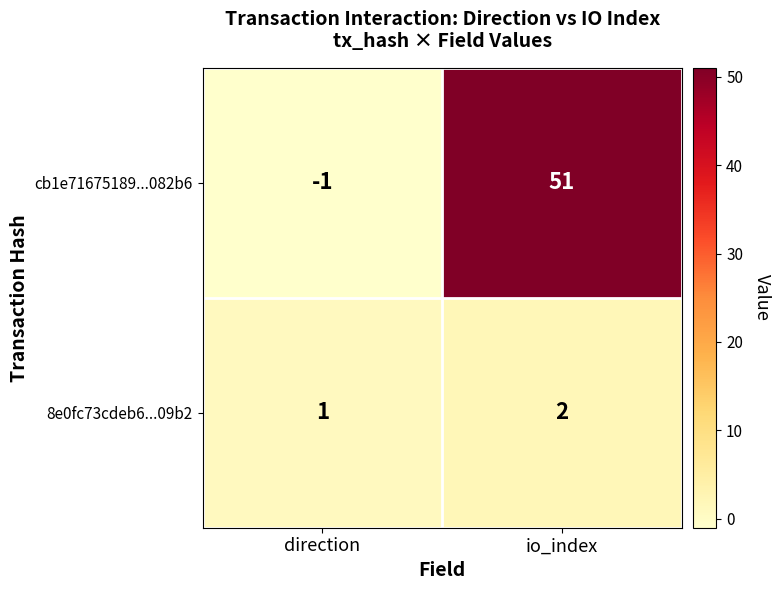

Reading right to left, what are all the values shown in this chart?

cb1e71675189...082b6: 51	-1
8e0fc73cdeb6...09b2: 2	1